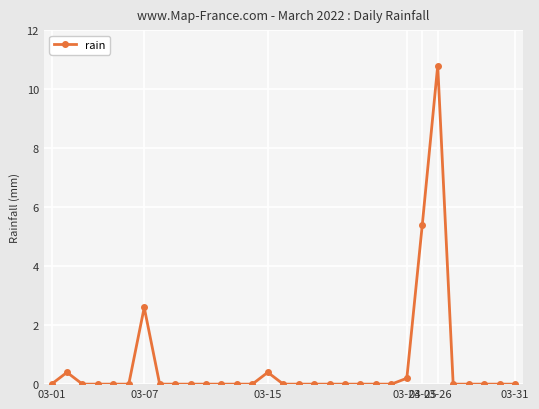

Reading left to right, transcribe all the data shown in this chart.

0.0	0.4	0.0	0.0	0.0	0.0	2.6	0.0	0.0	0.0	0.0	0.0	0.0	0.0	0.4	0.0	0.0	0.0	0.0	0.0	0.0	0.0	0.0	0.2	5.4	10.8	0.0	0.0	0.0	0.0	0.0